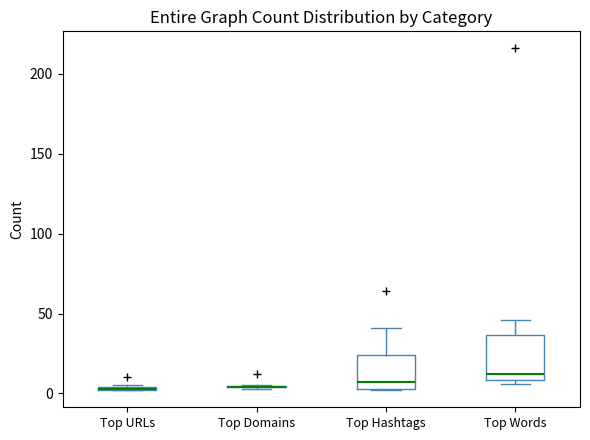

Which box is the tallest, from its lower edge to its upper edge?

Top Words